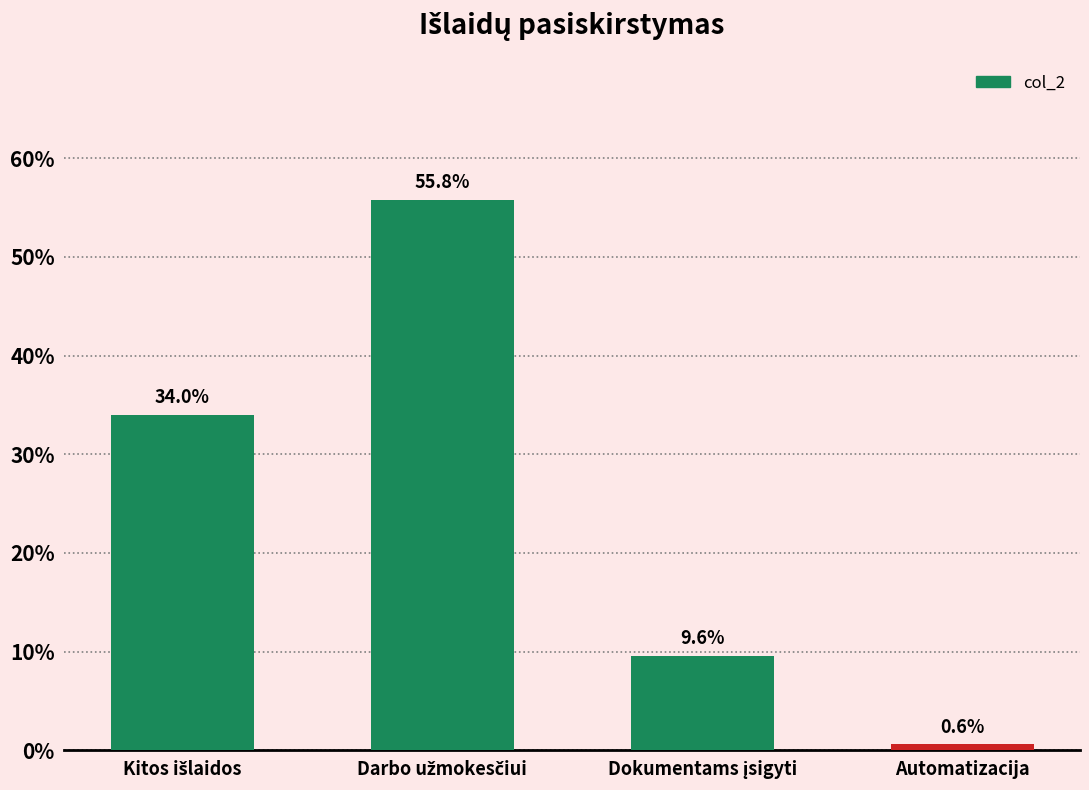

Does the chart contain any negative values?

No